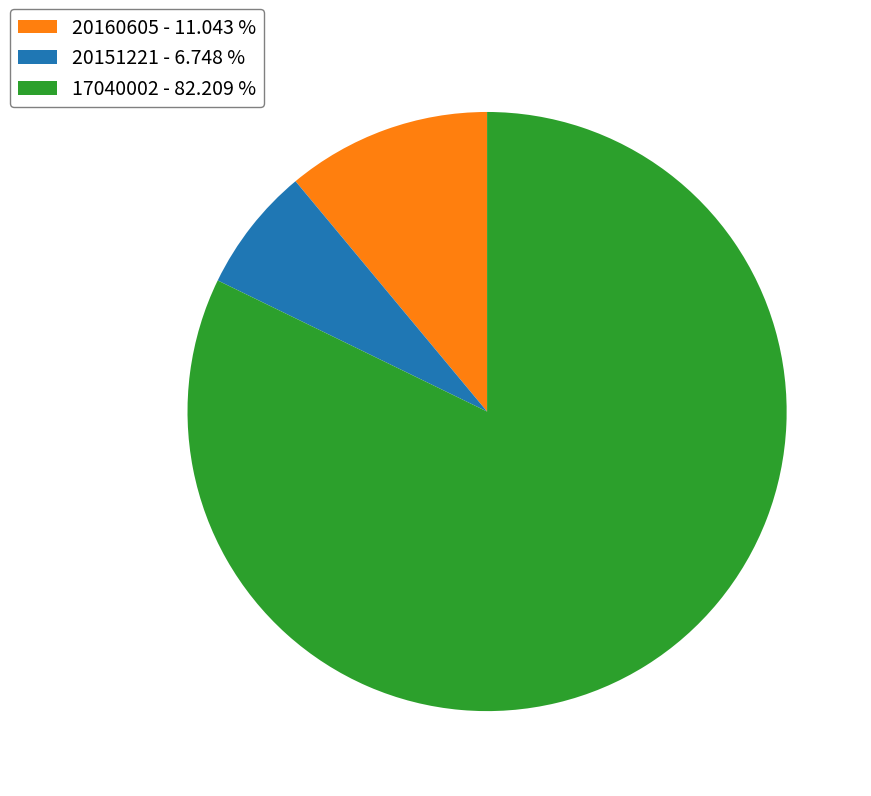

Between 20160605 - 11.043 % and 20151221 - 6.748 %, which is larger?

20160605 - 11.043 %